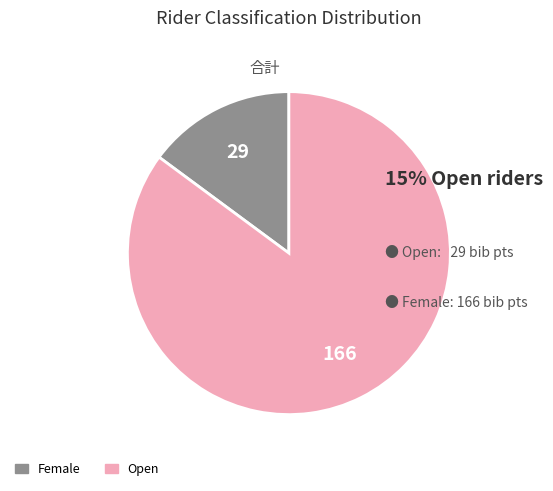

Is there a majority slice in this chart?

Yes